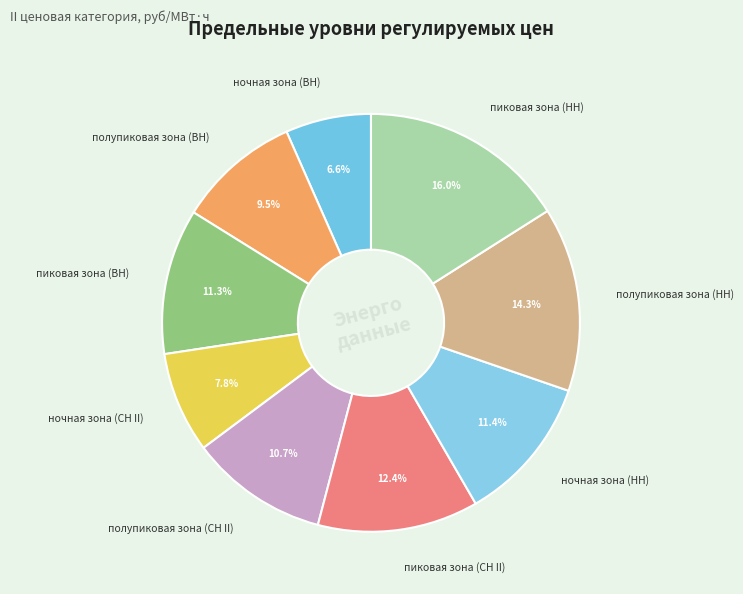

Count the number of slices in the pie.

9